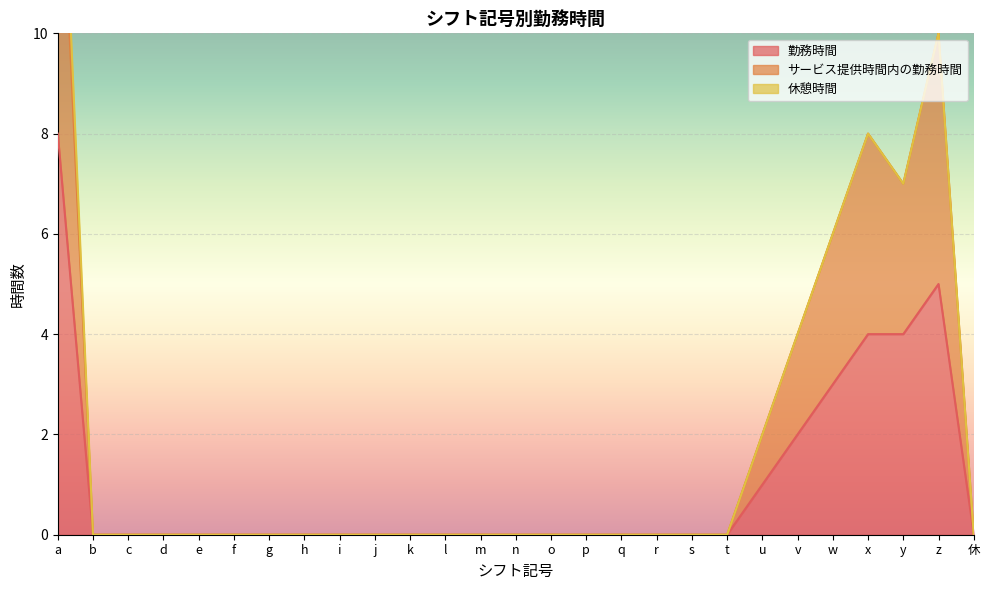

The value of 勤務時間 at p is 0. True or false?

True